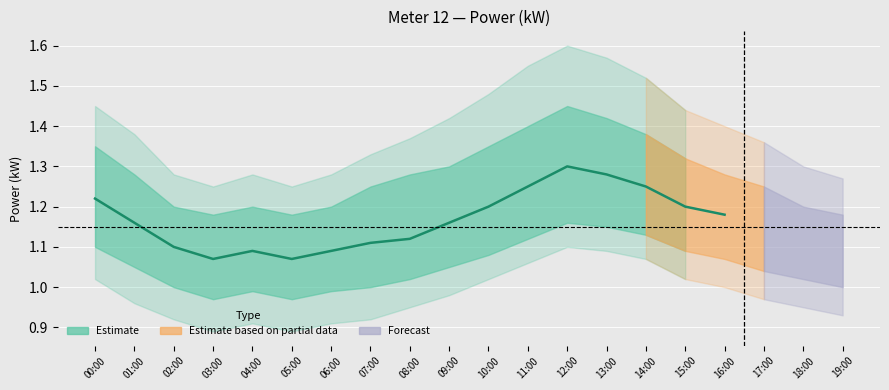

Which has a higher value, 09:00 or 14:00?

14:00